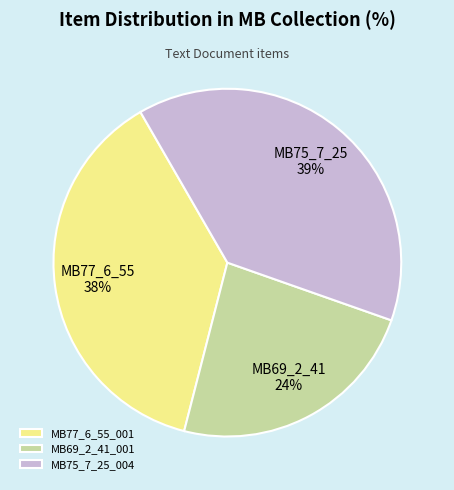

What is the smallest slice in the pie chart?

MB69_2_41_001